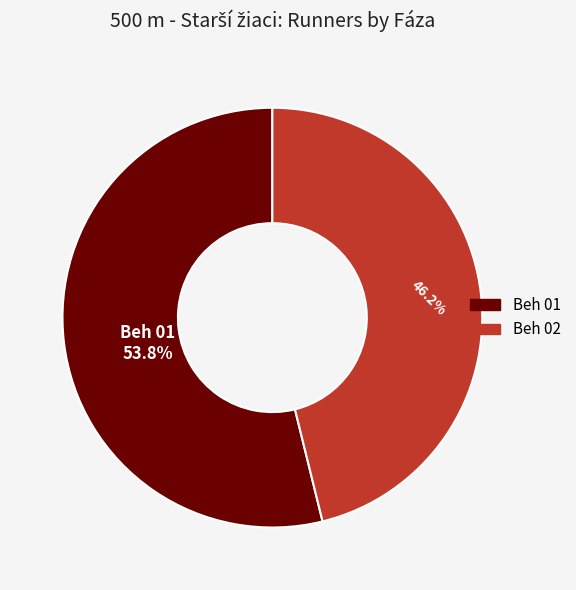

Which has a higher value, Beh 01 or Beh 02?

Beh 01